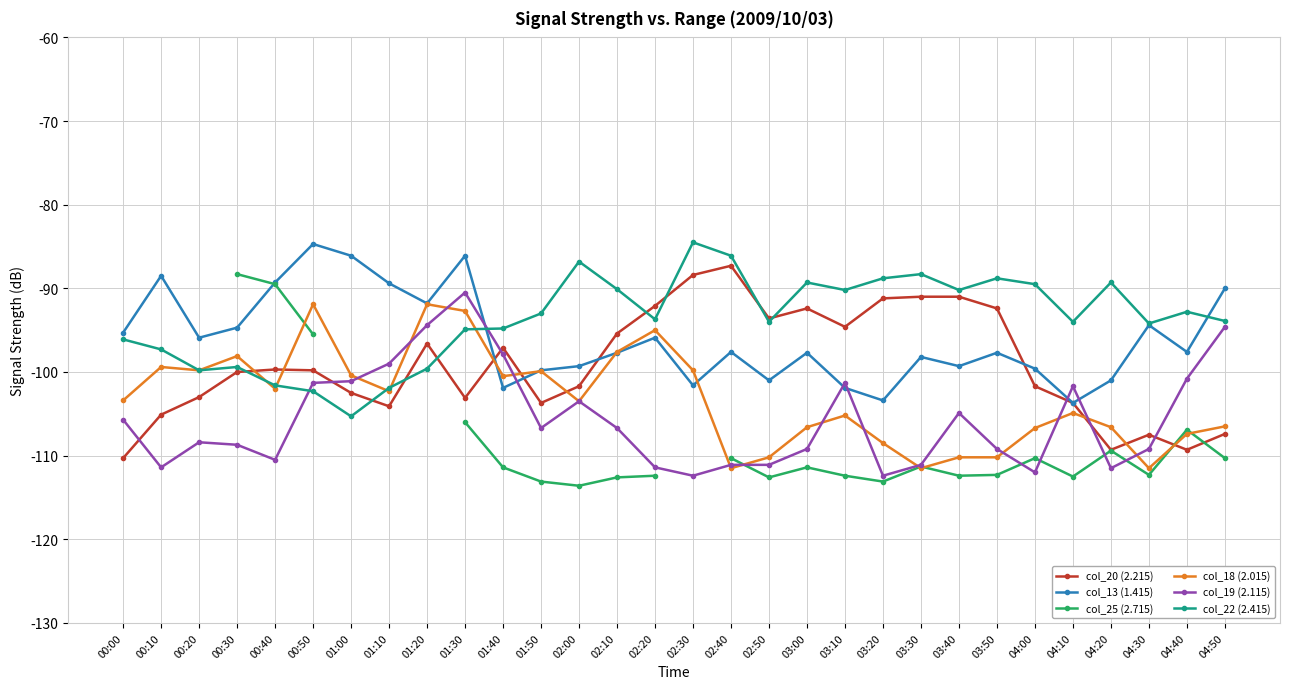

What is the total value across all series at 04:50?

-602.7